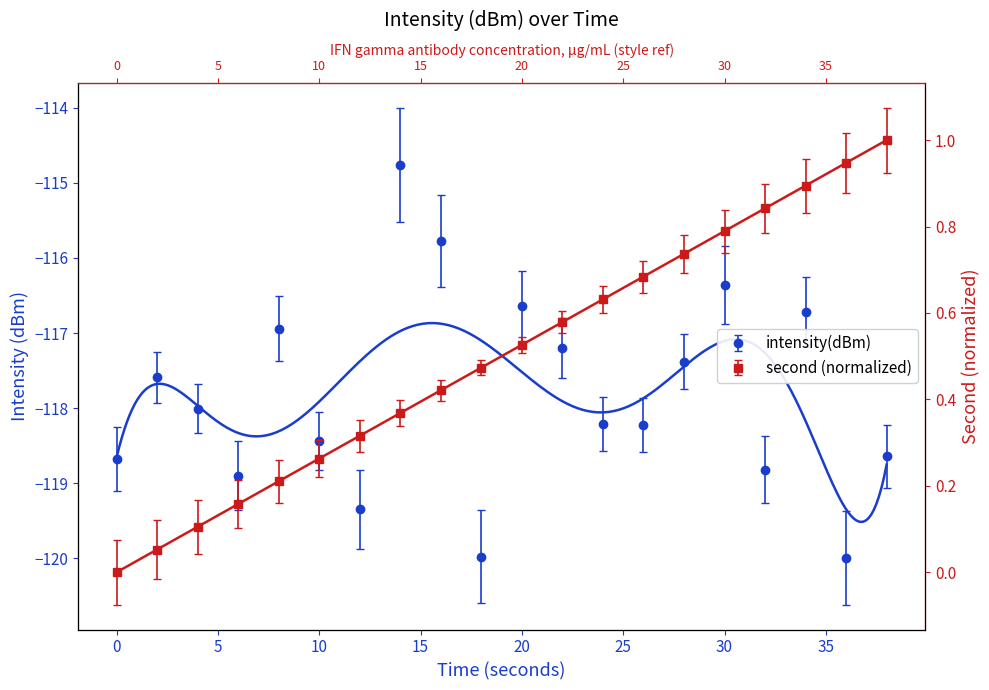

What is the smallest value displayed?

-120.0